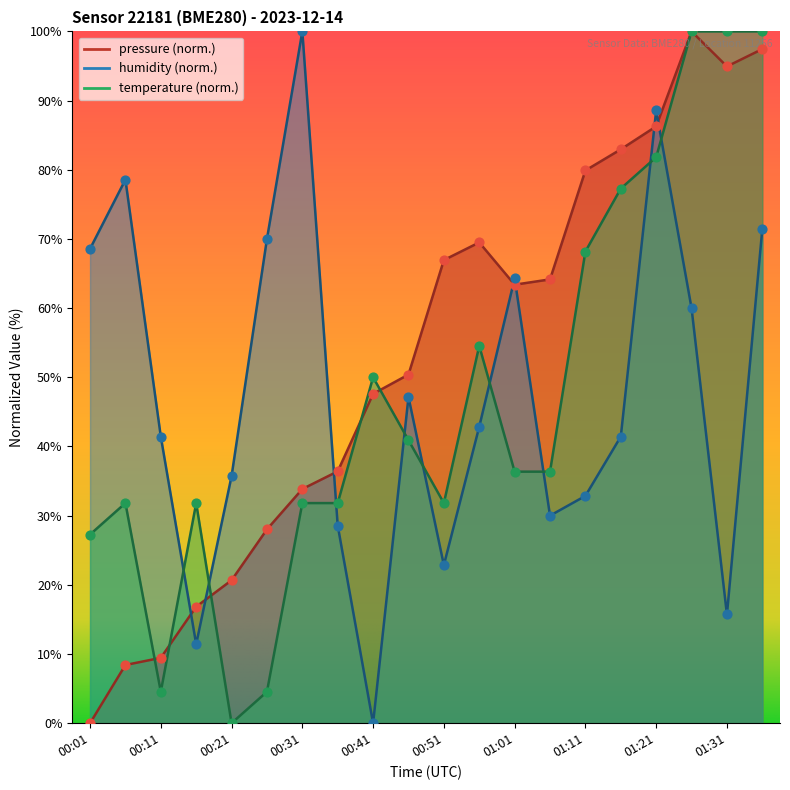

Which series contains the lowest Y value?

pressure